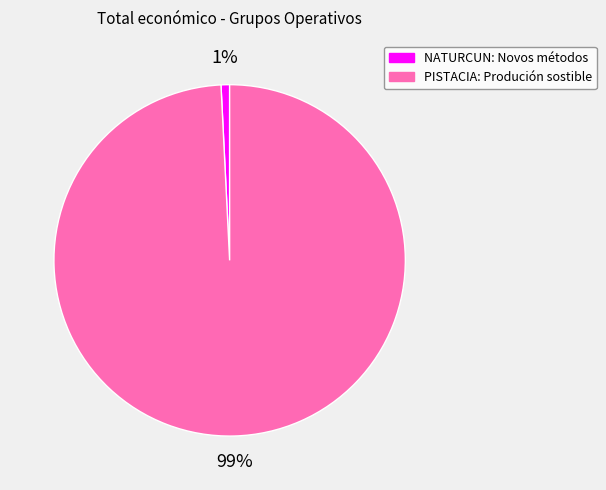

Is there a majority slice in this chart?

Yes